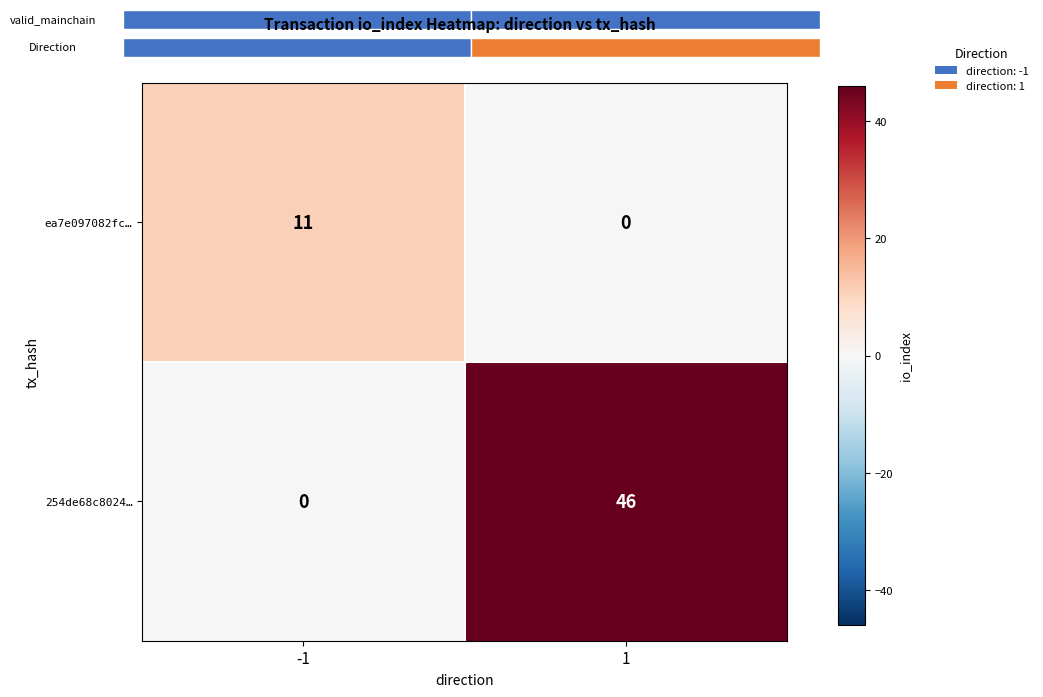

Rank the categories by ea7e097082fc… value from lowest to highest.

1, -1